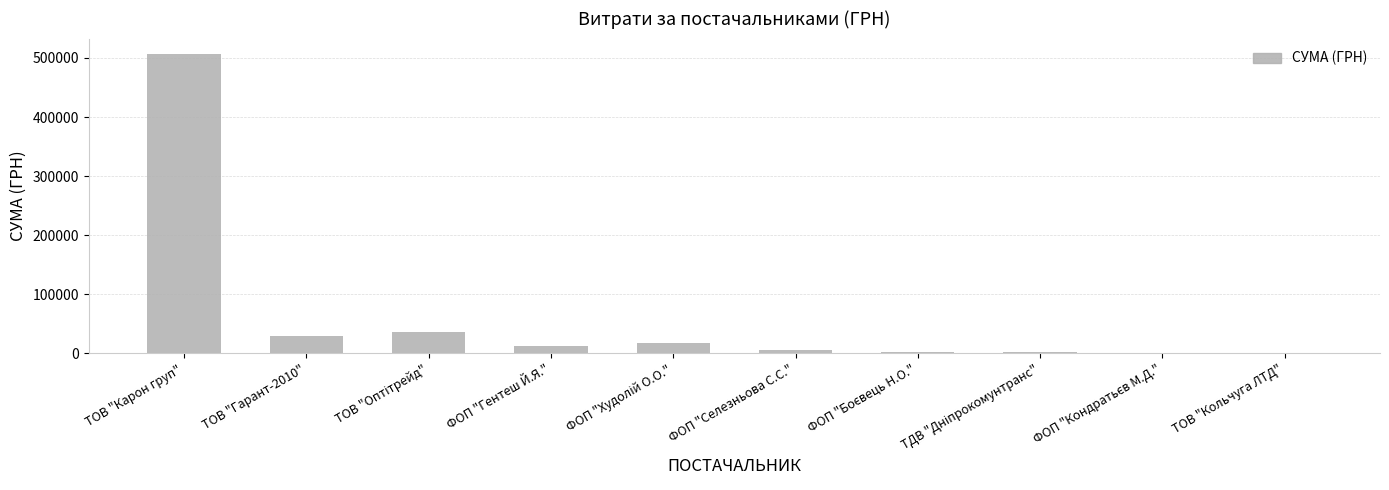

What is the maximum value shown in the chart?

507370.3